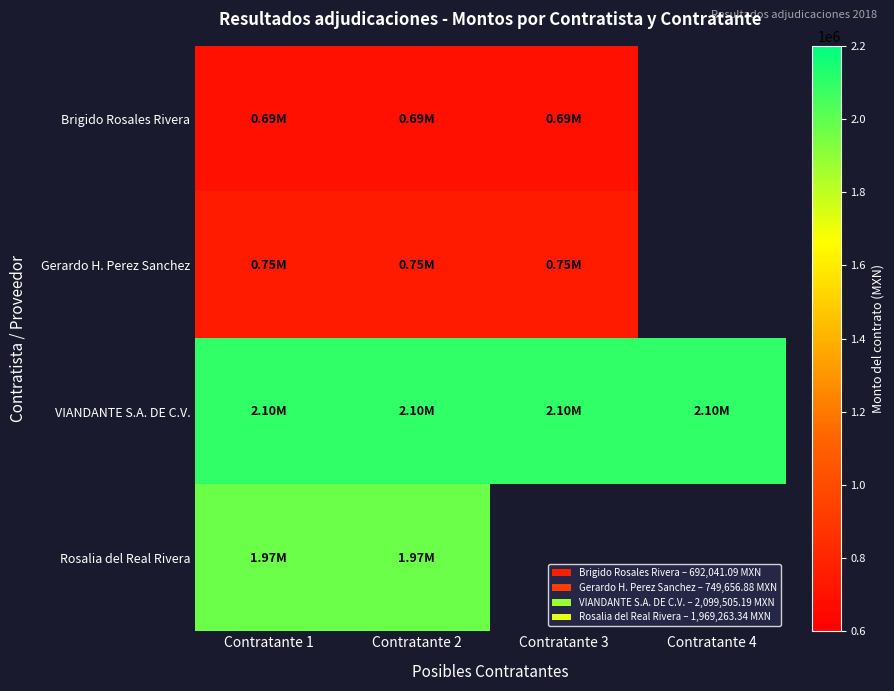

How many data points in Gerardo H. Perez Sanchez are above 749656?

3